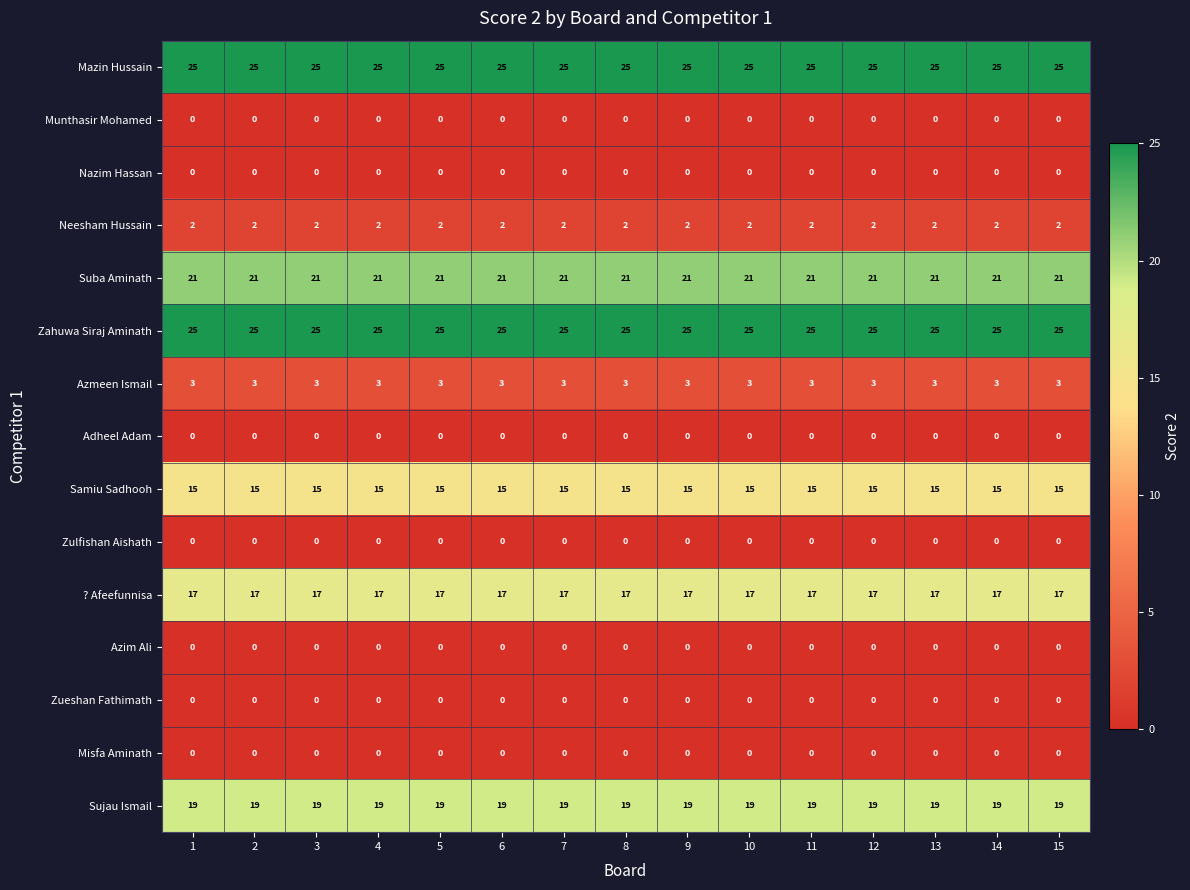

True or false: Samiu Sadhooh has a value of 15 at 15.

True